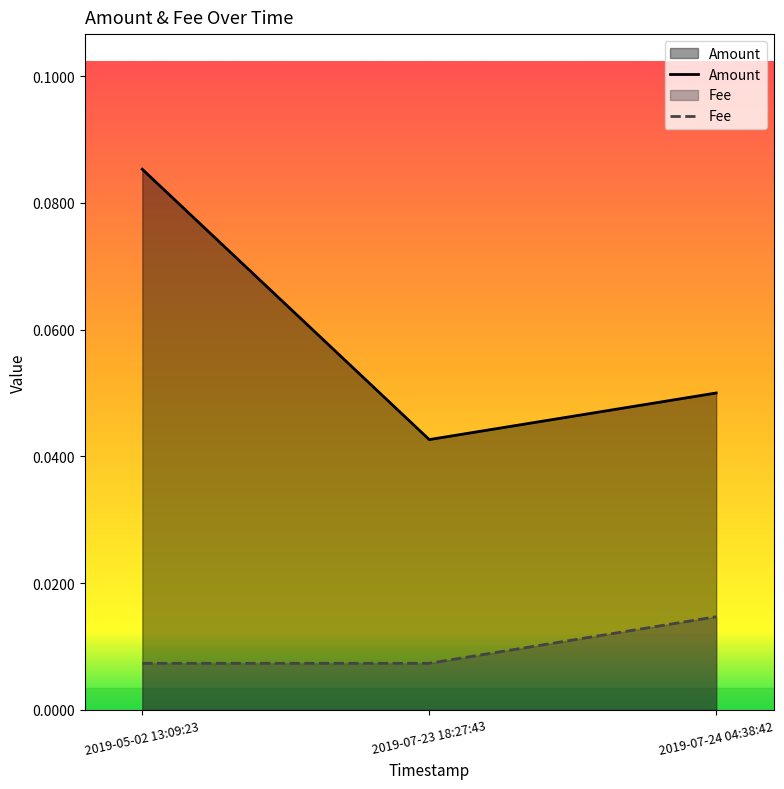

Is it true that Amount equals 0.1 at 2019-05-02 13:09:23?

False